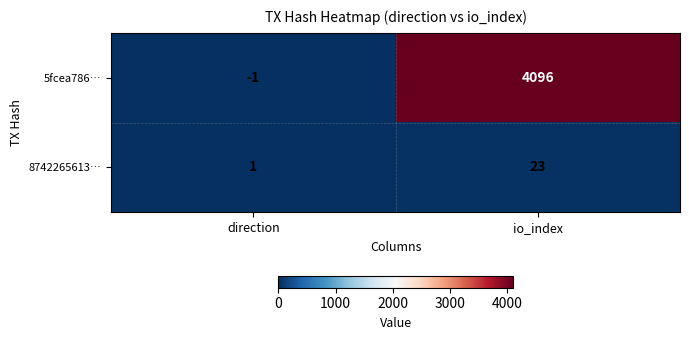

What is the greatest value displayed?

4096